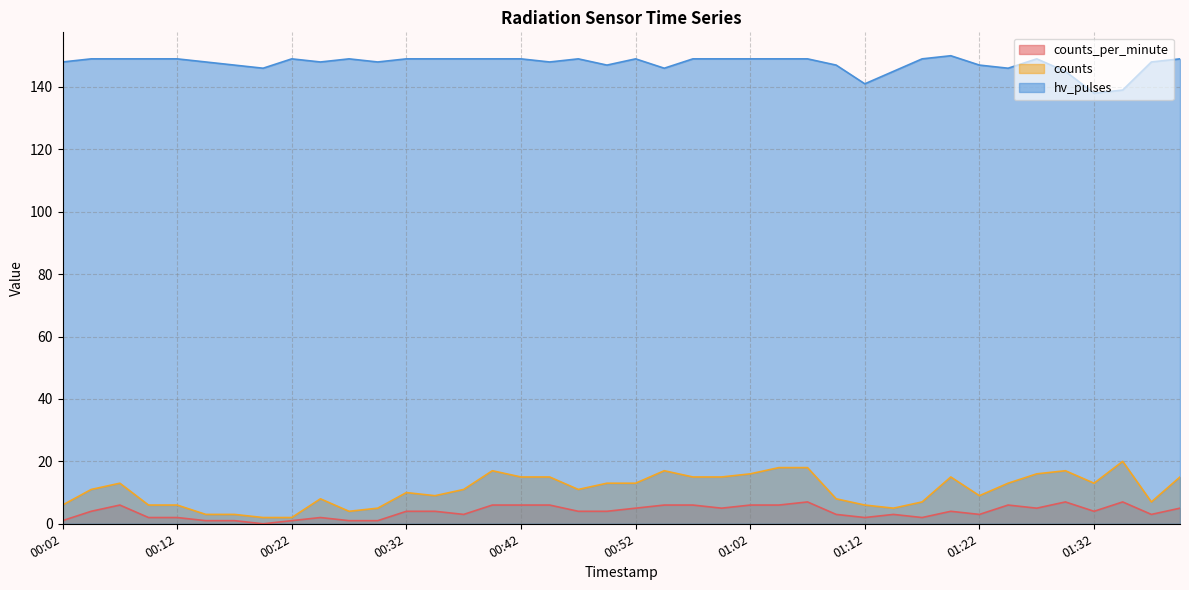

What is the difference between the counts values at 01:39 and 01:10?

7